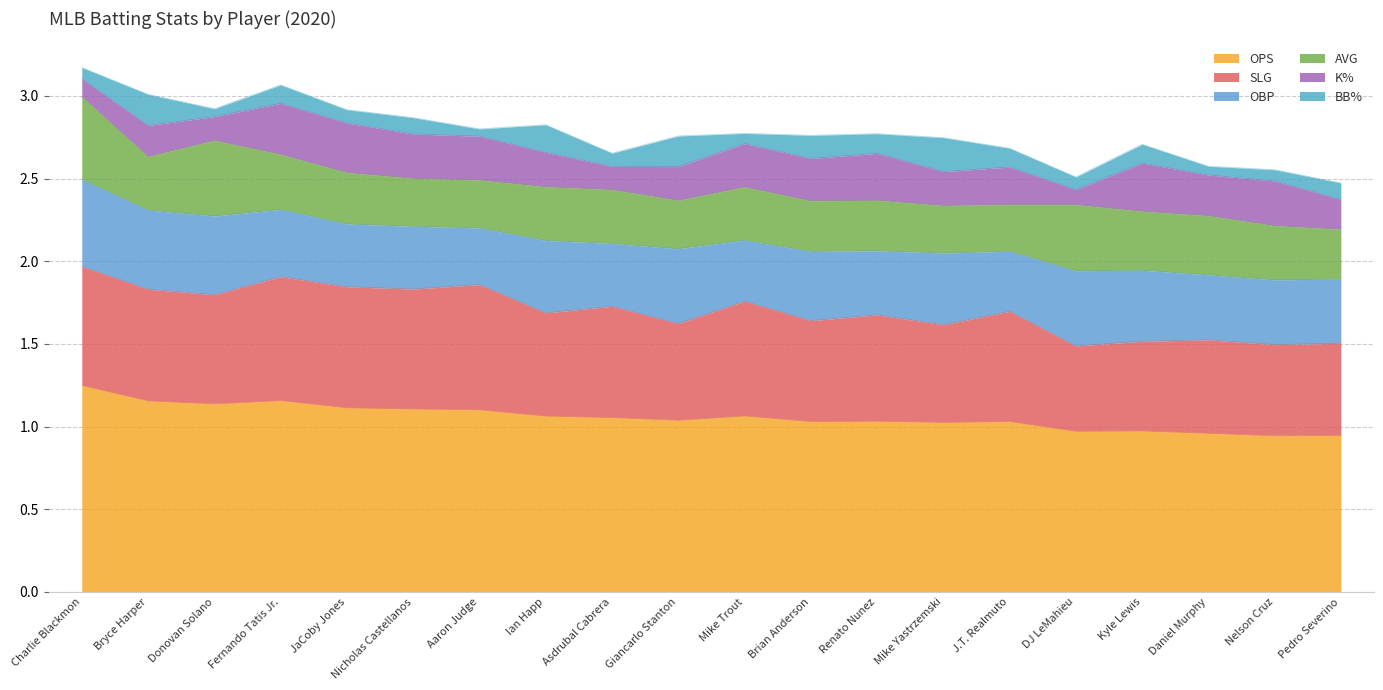

What is the sum of all BB% values?

2.1